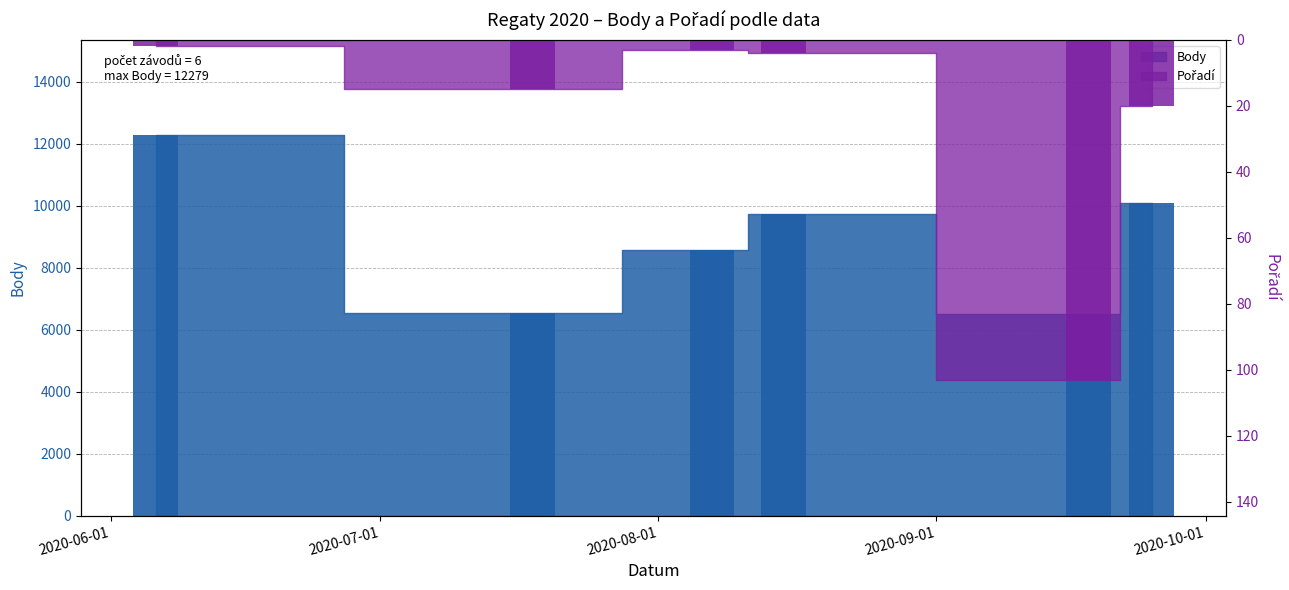

What is the sum of the Body values at 2020-09-18 and 2020-08-15?

16235